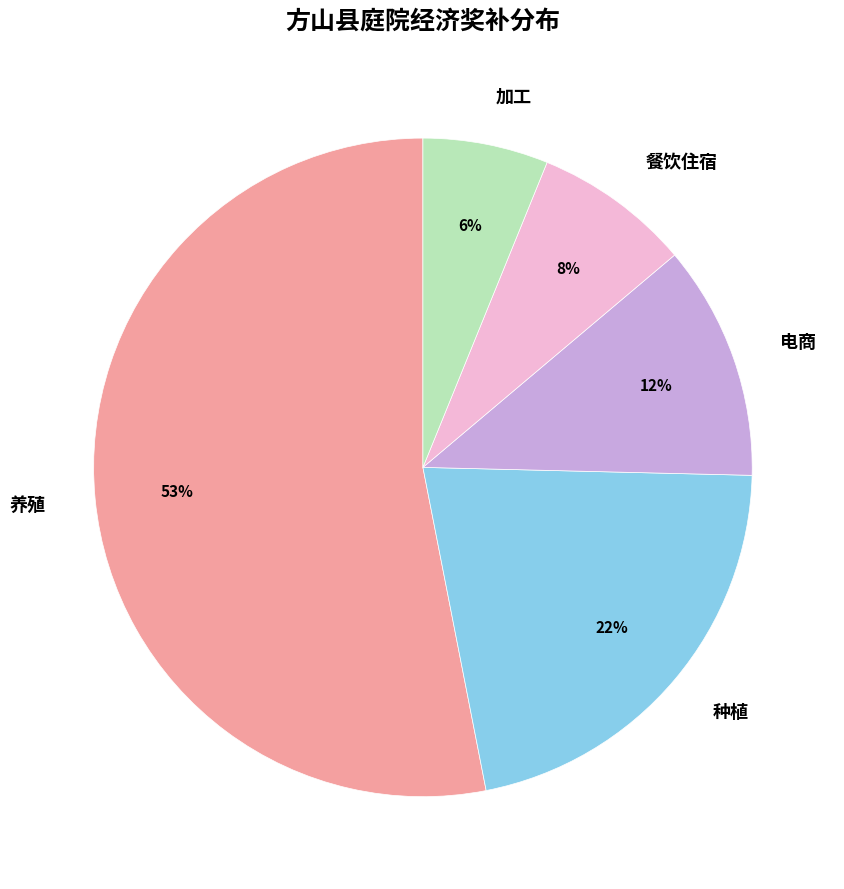

Which category accounts for the majority?

养殖